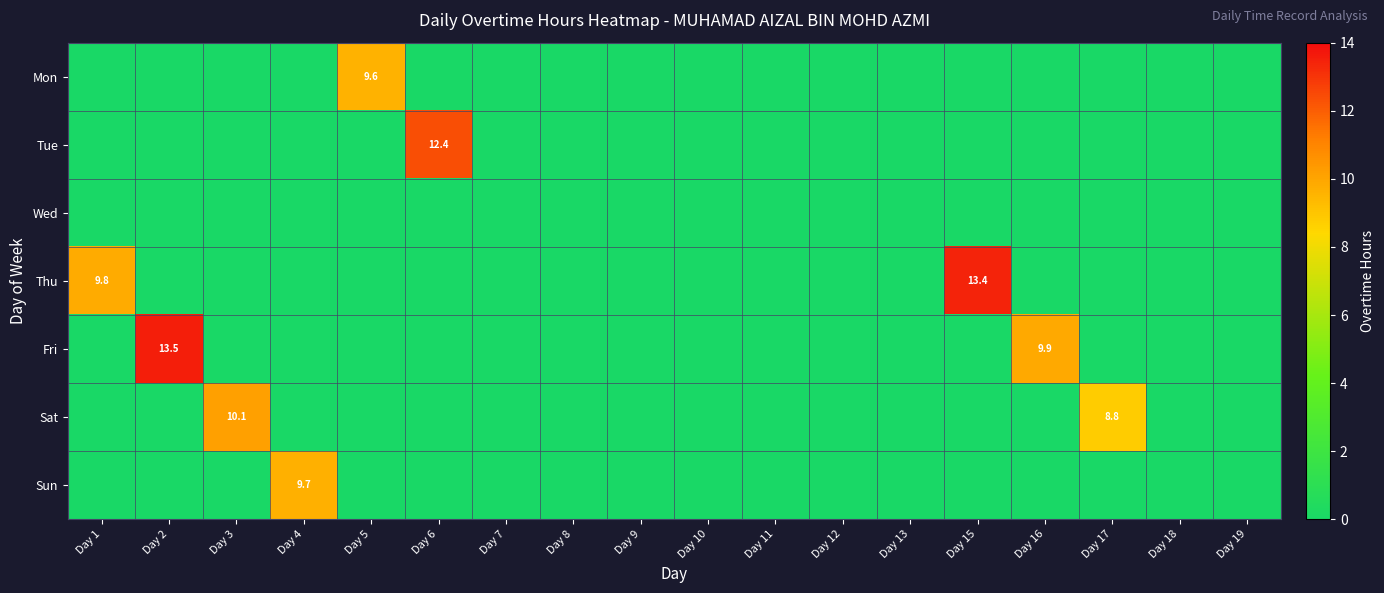

True or false: Fri has a value of 9.9 at Day 16.

True